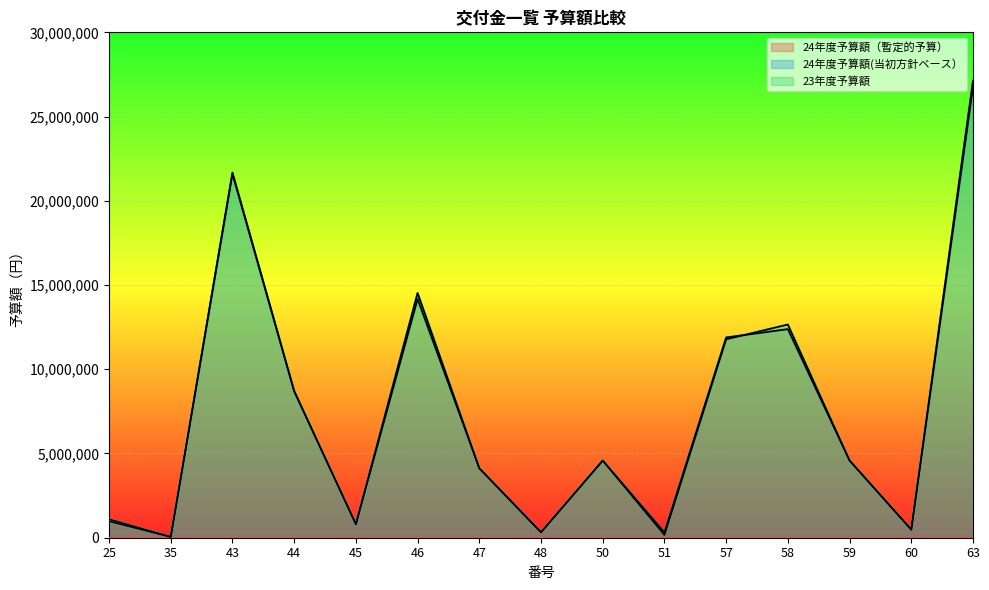

Reading left to right, transcribe all the data shown in this chart.

24年度予算額(当初方針ベース）: 25=980000	35=48000	43=21672000	44=8702000	45=800000	46=14525000	47=4122000	48=320000	50=4580000	51=320000	57=11886000	58=12381000	59=4580000	60=480000	63=27130000
23年度予算額: 25=1097000	35=48000	43=21589000	44=8702000	45=800000	46=14165000	47=4122000	48=320000	50=4580000	51=160000	57=11775000	58=12656000	59=4580000	60=480000	63=26737000